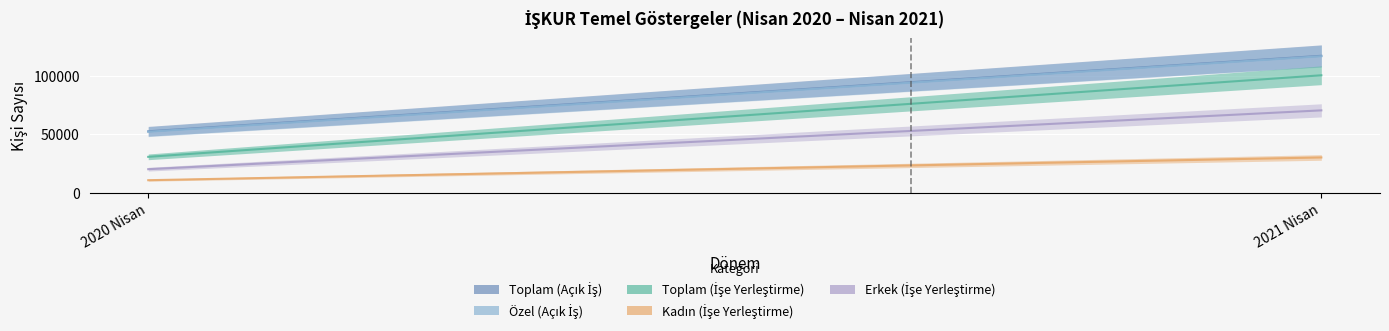

Reading left to right, extract all data points from this chart.

Toplam (Açık İş): 2020 Nisan=52418	2021 Nisan=117033
Özel (Açık İş): 2020 Nisan=52011	2021 Nisan=116667
Toplam (İşe Yerleştirme): 2020 Nisan=30556	2021 Nisan=100369
Kadın (İşe Yerleştirme): 2020 Nisan=10566	2021 Nisan=30029
Erkek (İşe Yerleştirme): 2020 Nisan=19990	2021 Nisan=70340